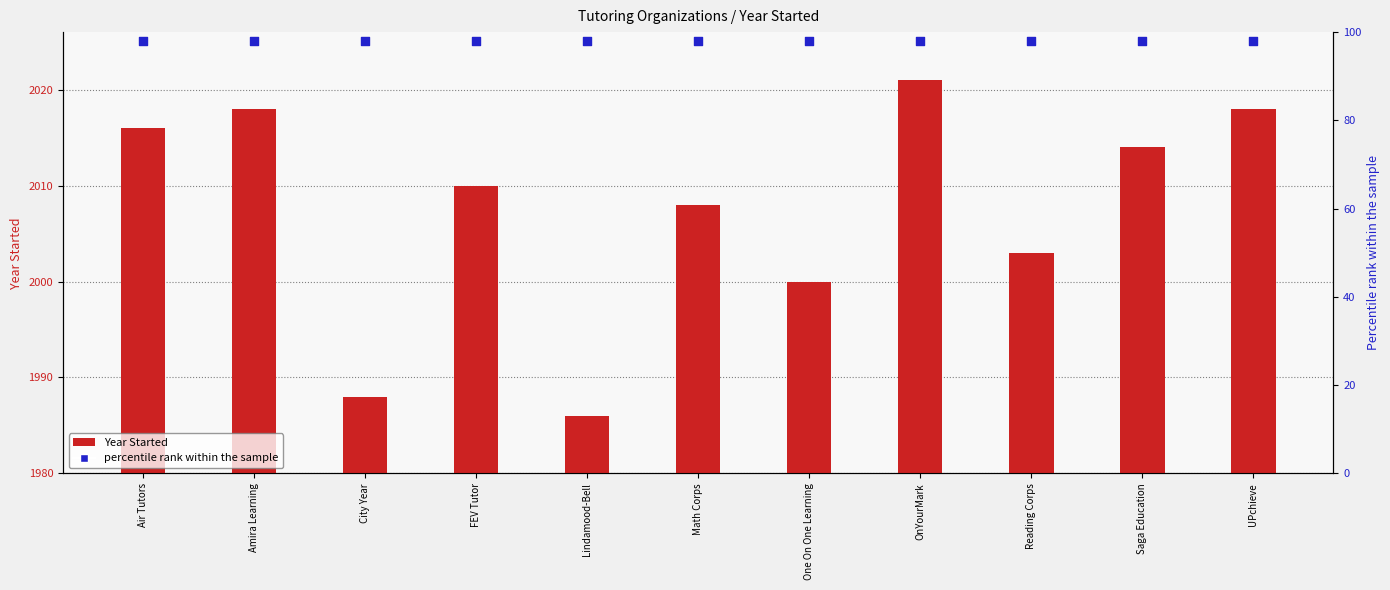

Which series has the widest spread of Y values?

Year Started